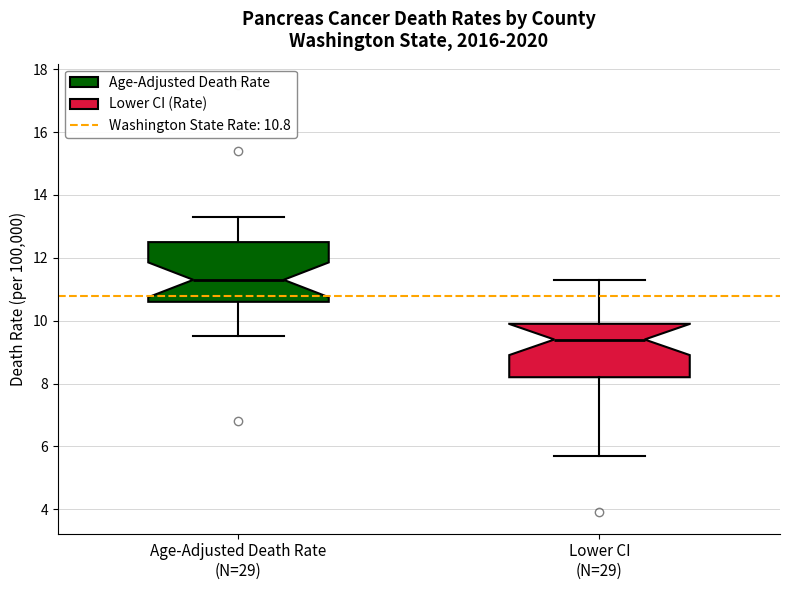

Reading left to right, read every box against the y-axis: the position of its median line, the range the box covers, and the ends of its whiskers. The values are not printed on the chart, so give them approximately, as read against the axis.

Age-Adjusted Death Rate (N=29): median 11.4, box 10.6 to 12.6, whiskers 9.6 to 13.4
Lower CI (N=29): median 9.4, box 8.2 to 10.0, whiskers 5.8 to 11.4